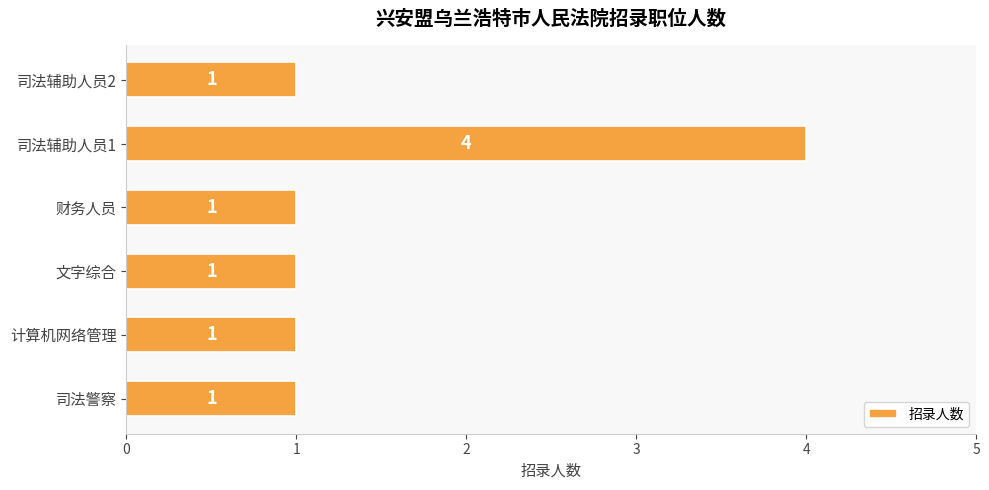

What is the sum of all values?

9